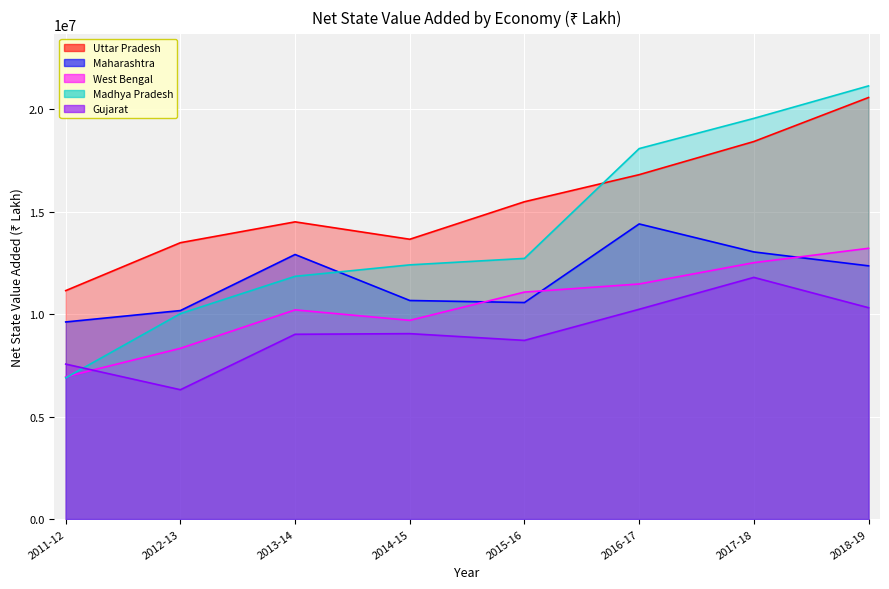

What is the sum of all Gujarat values?

72977056